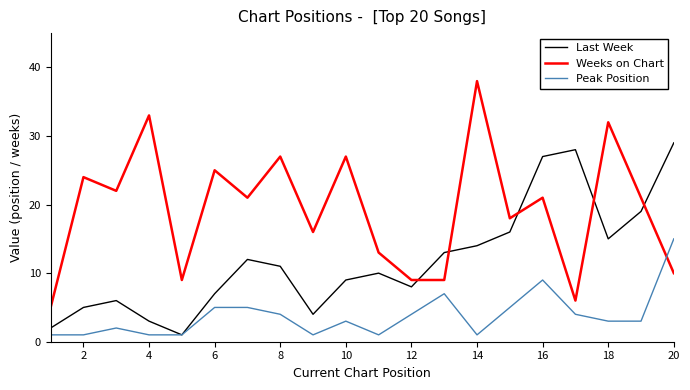

Which series has the largest total across all categories?

Weeks on Chart